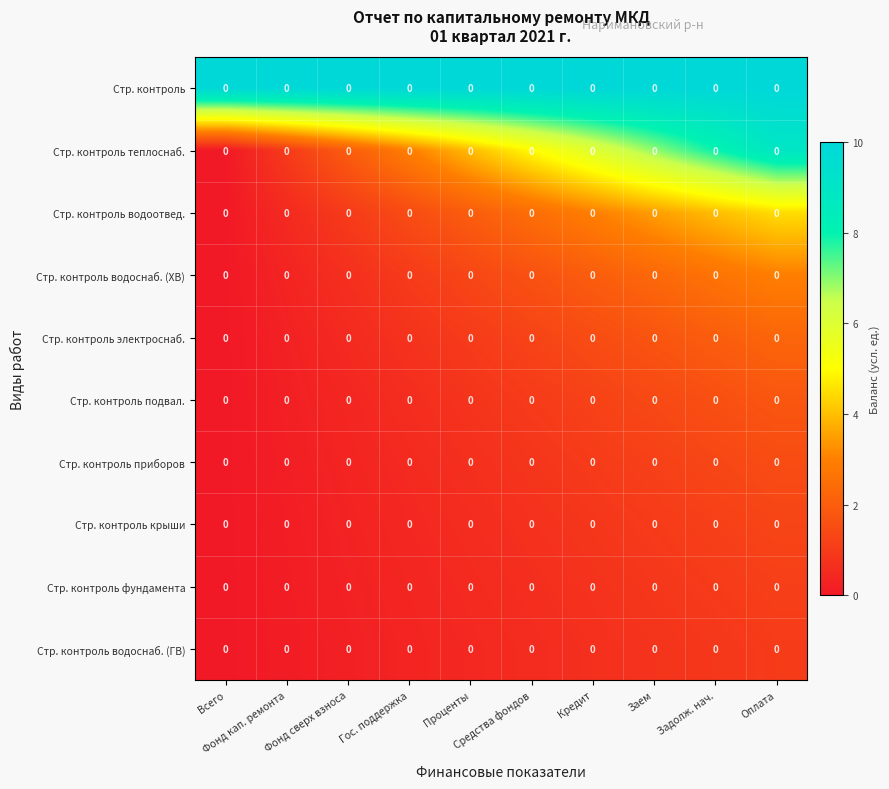

Which category has the lowest value in the Стр. контроль электроснаб. series?

Всего